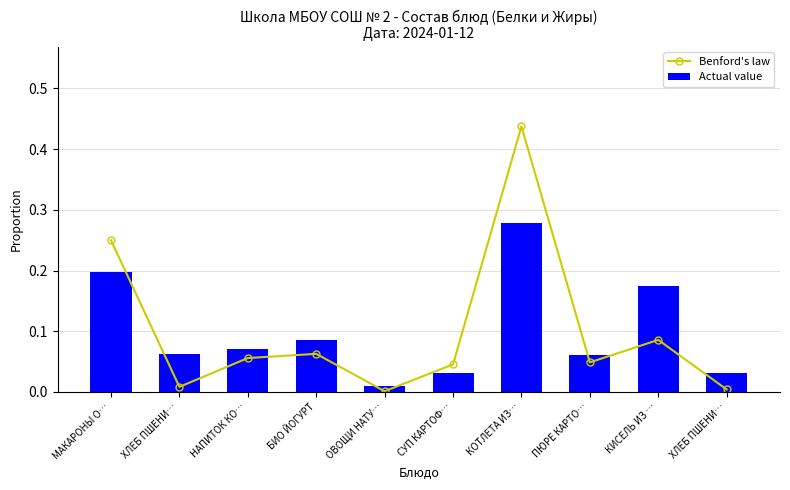

Rank the series at НАПИТОК КО… from highest to lowest value.

Actual value, Benford's law